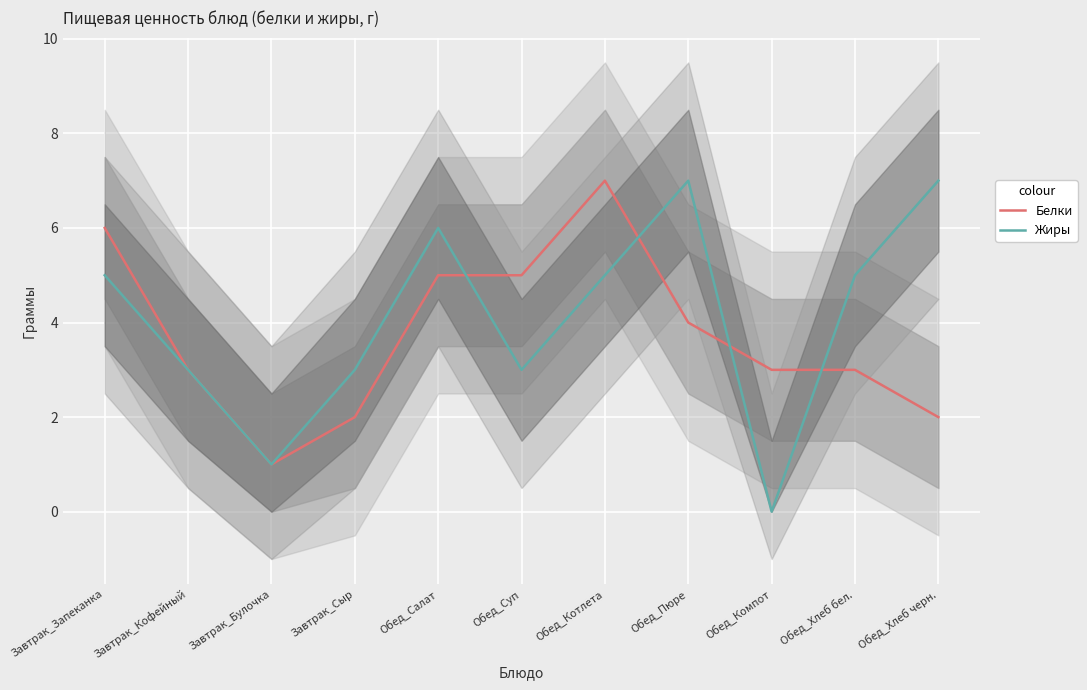

How many categories are shown in the chart?

11